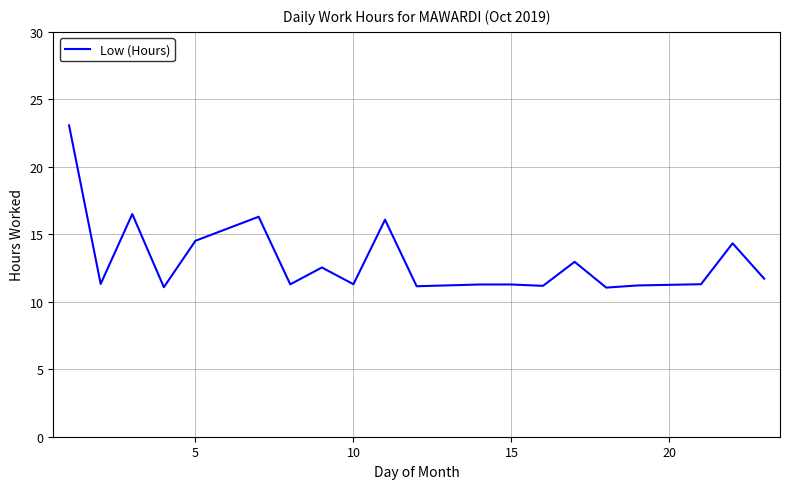

What is the difference between the maximum and minimum values?

12.0